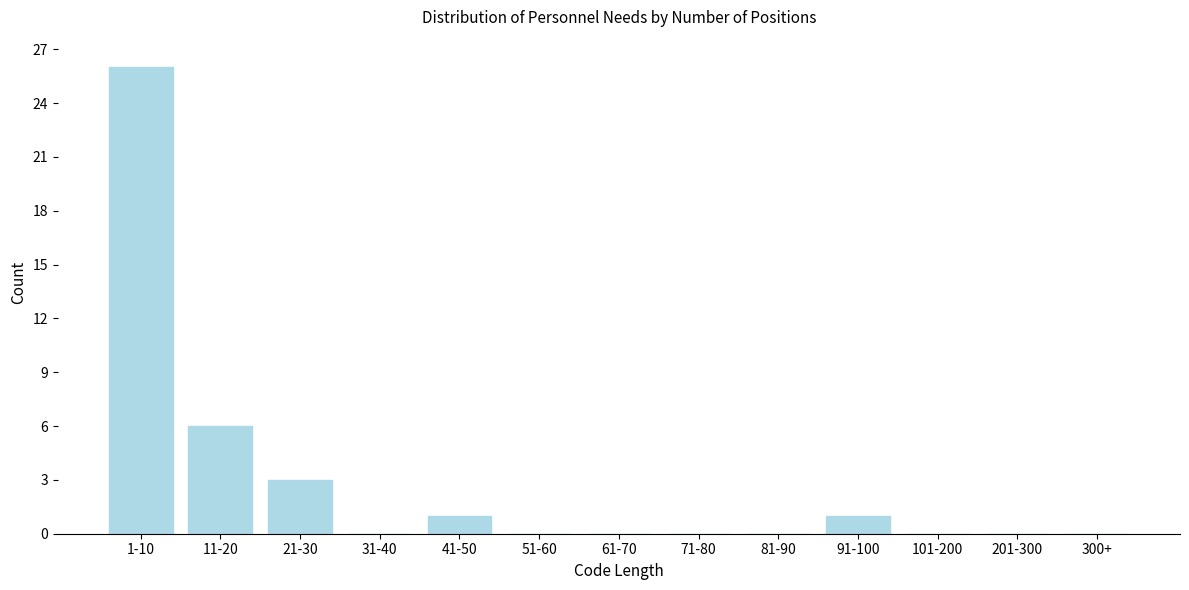

Reading left to right, what are all the values shown in this chart?

1-10=26	11-20=6	21-30=3	31-40=0	41-50=1	51-60=0	61-70=0	71-80=0	81-90=0	91-100=1	101-200=0	201-300=0	300+=0